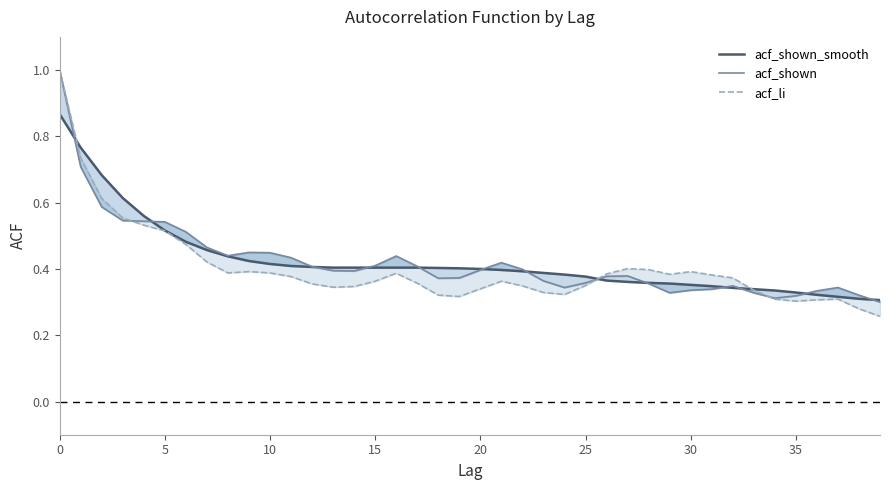

True or false: acf_li and acf_shown_smooth cross at least once.

True